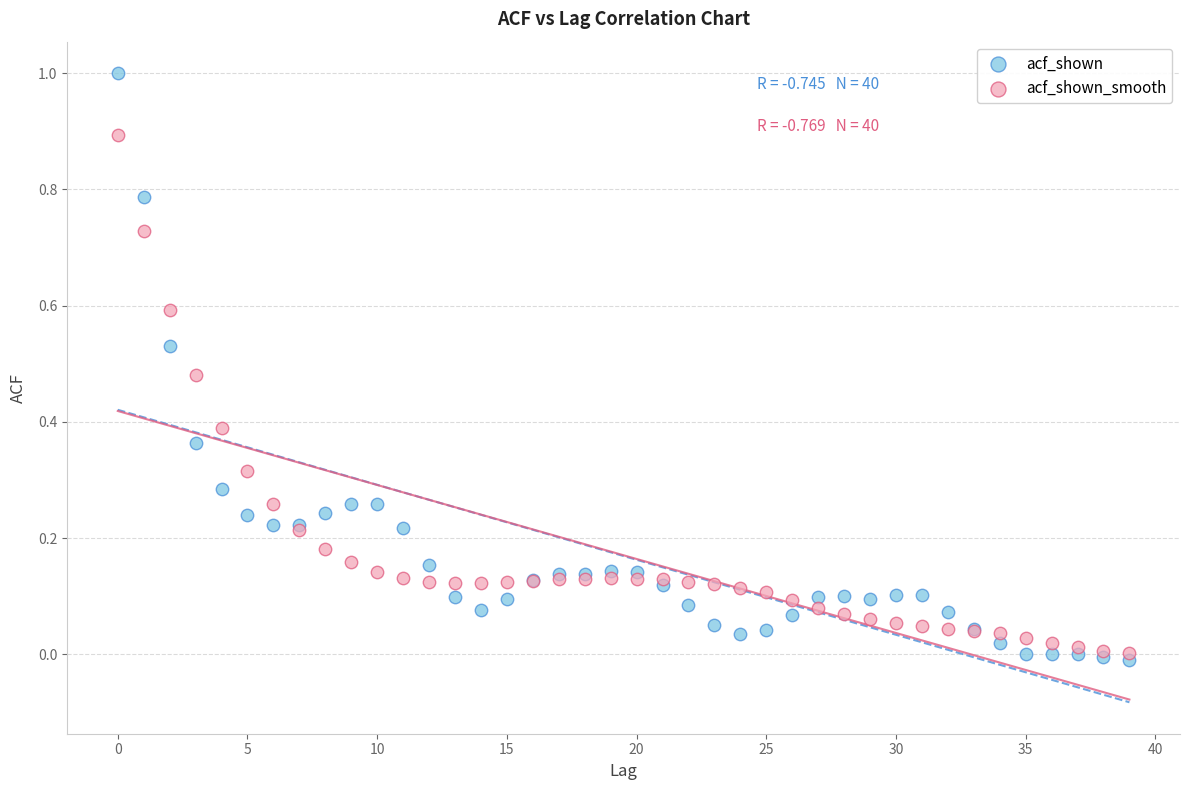

Which series contains the lowest Y value?

acf_shown